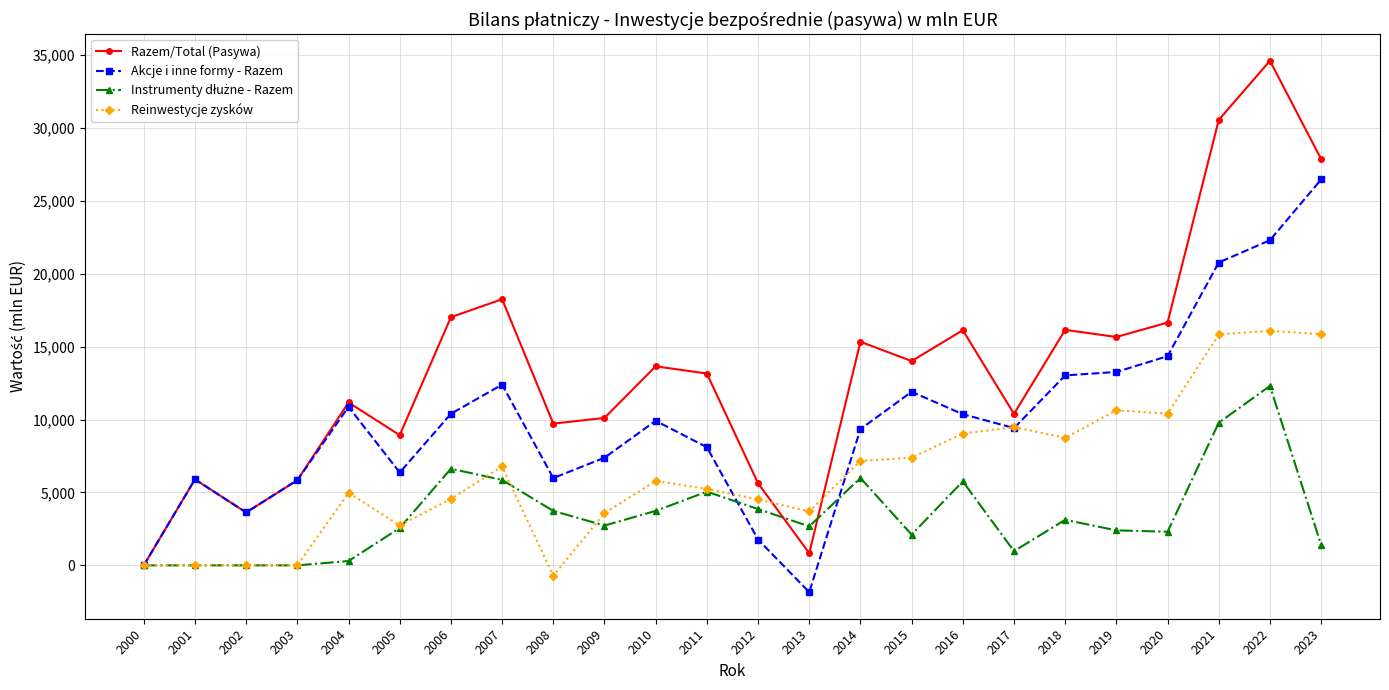

At how many categories does at least one series exceed 14868?

10